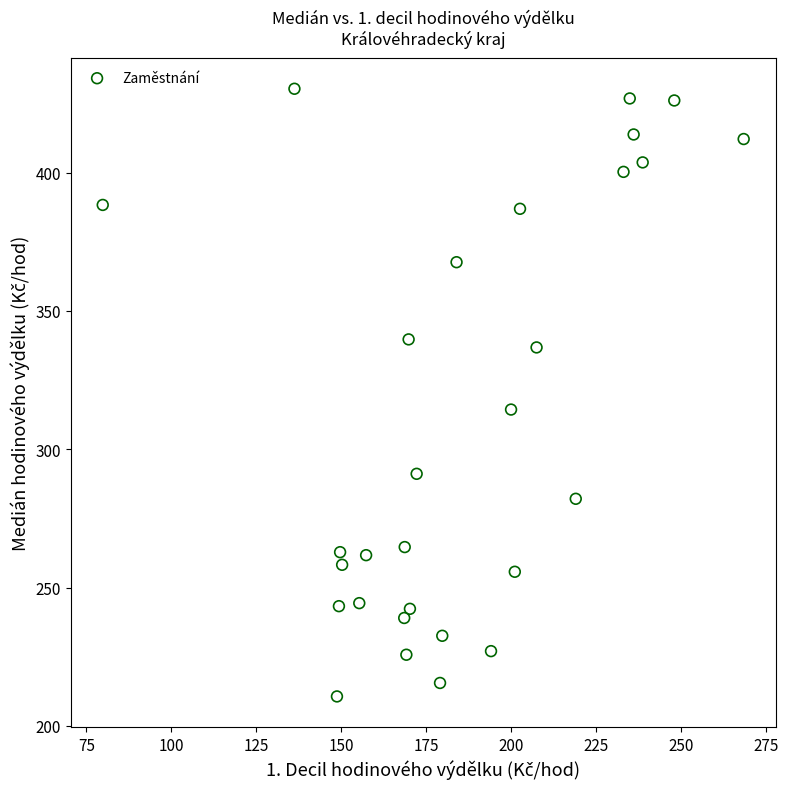

What Y value in the scatter plot is closest to 320?

314.4